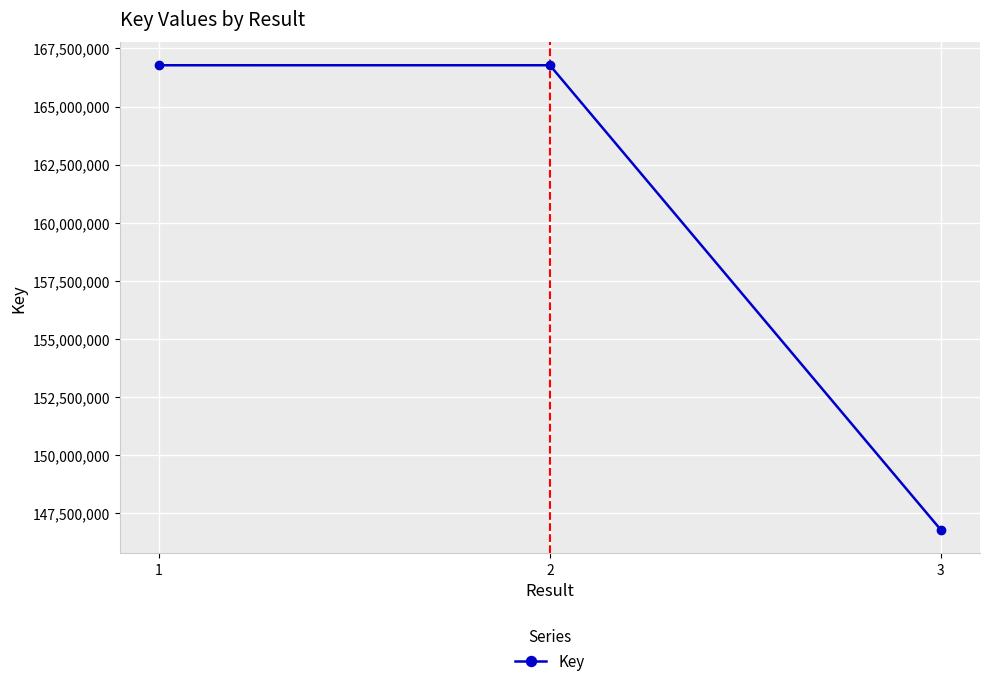

Is it true that the value at 2 is 53290118?

False